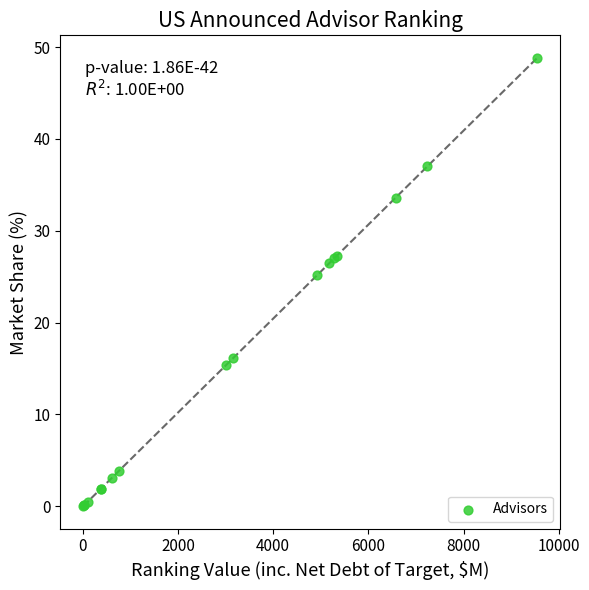

What Y value in the scatter plot is closest to 24?

25.2